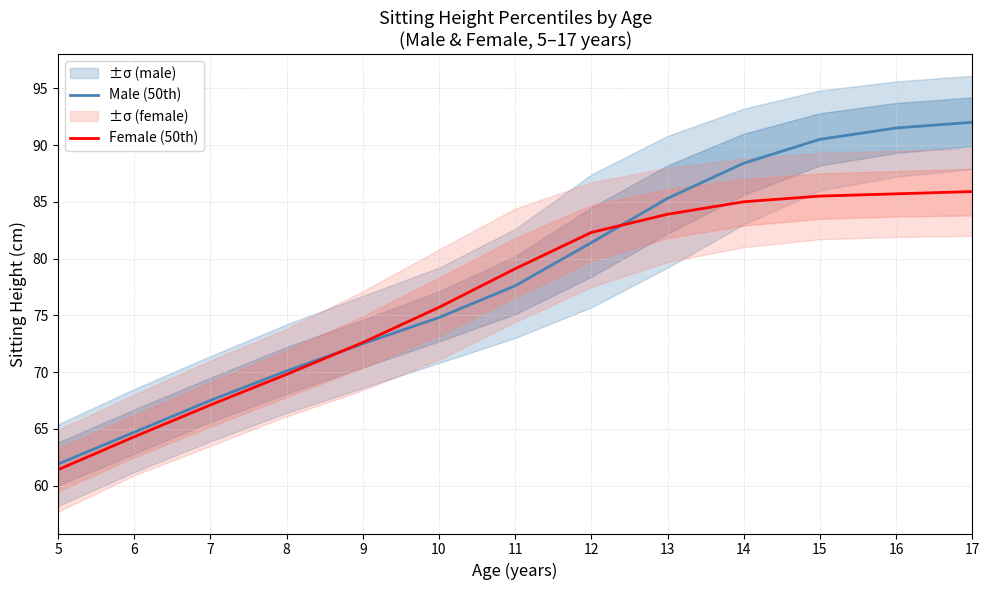

How many data points in Female (50th) are less than 79?

6